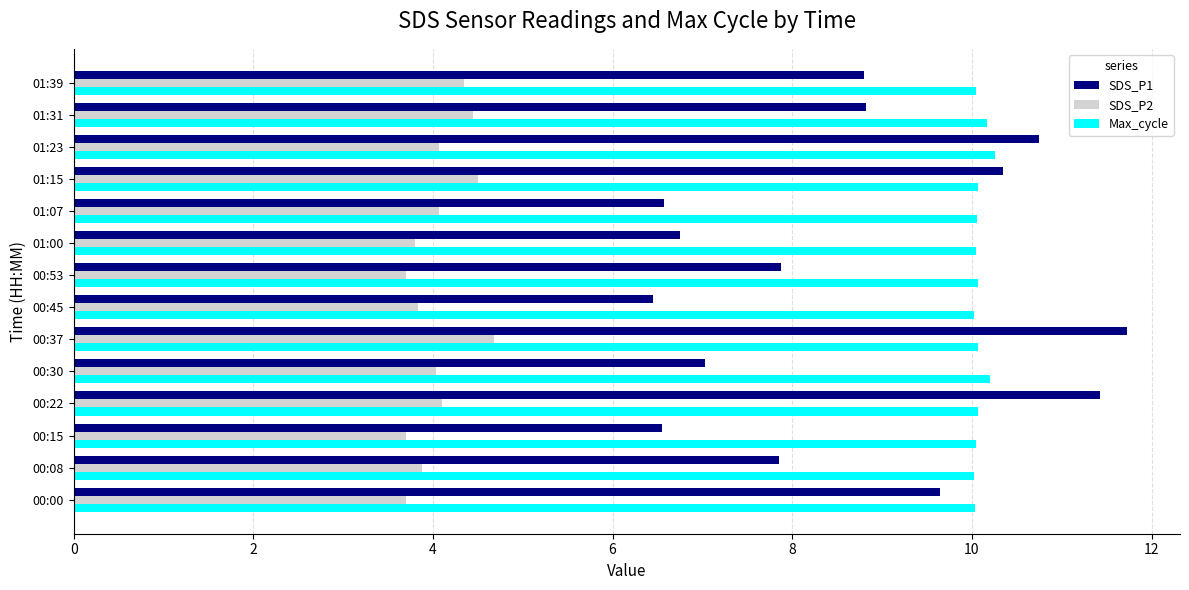

How many values in the SDS_P1 series exceed 8?

7